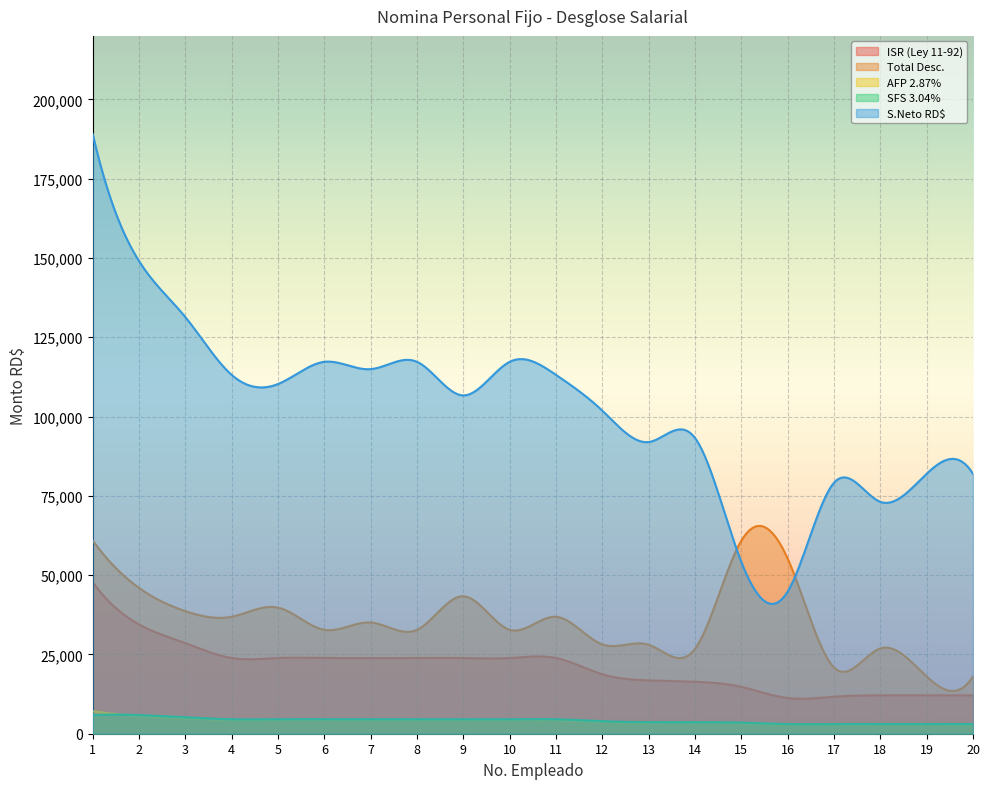

What is the lowest value of the SFS 3.04% series?

2995.5